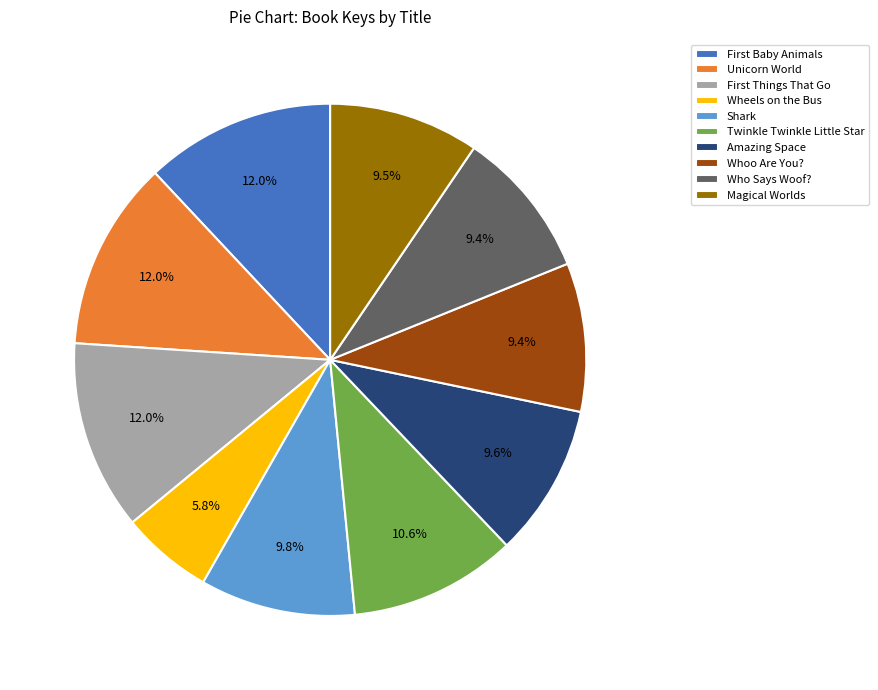

True or false: Twinkle Twinkle Little Star accounts for 24% of the total.

False